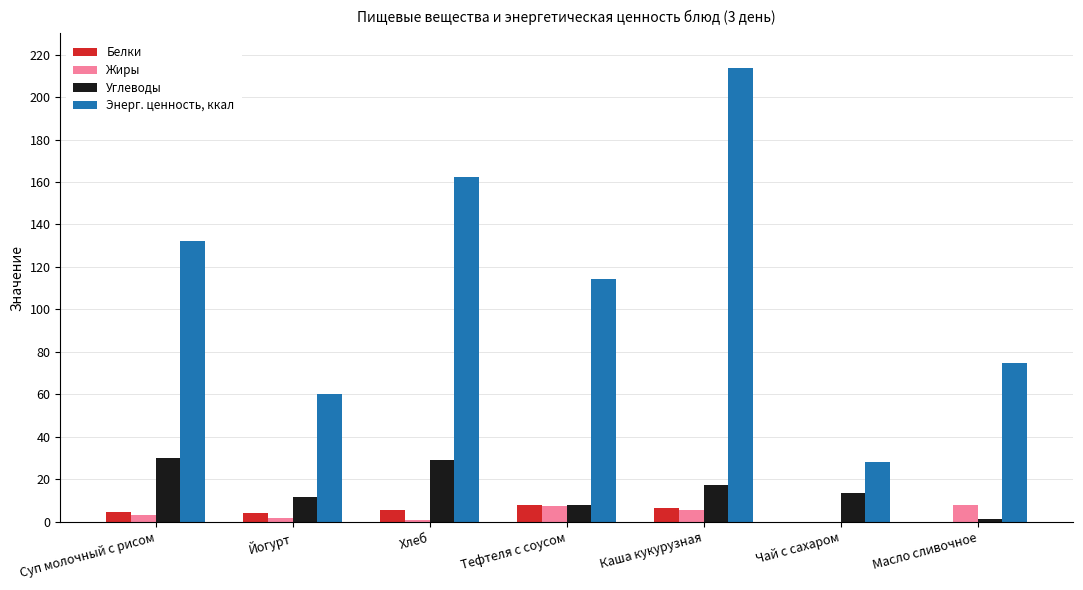

What is the average value of the Энерг. ценность, ккал series?

112.2